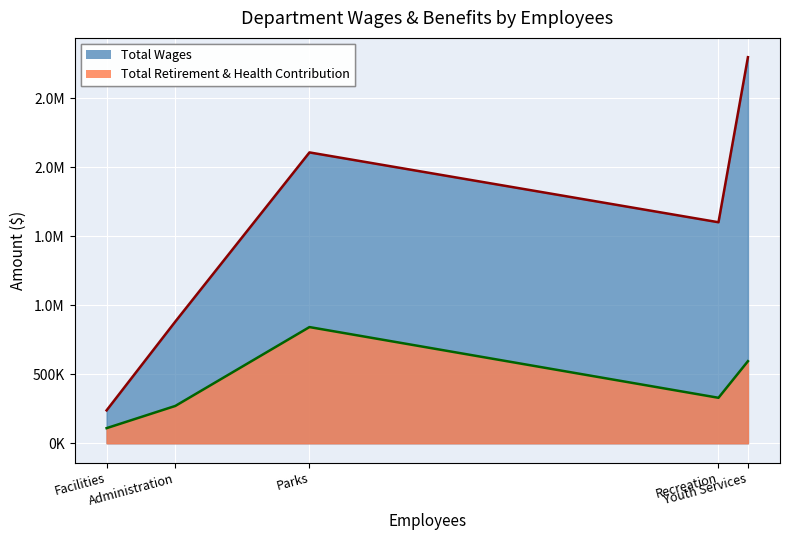

What is the difference between the Total Wages values at Facilities and Administration?

643567